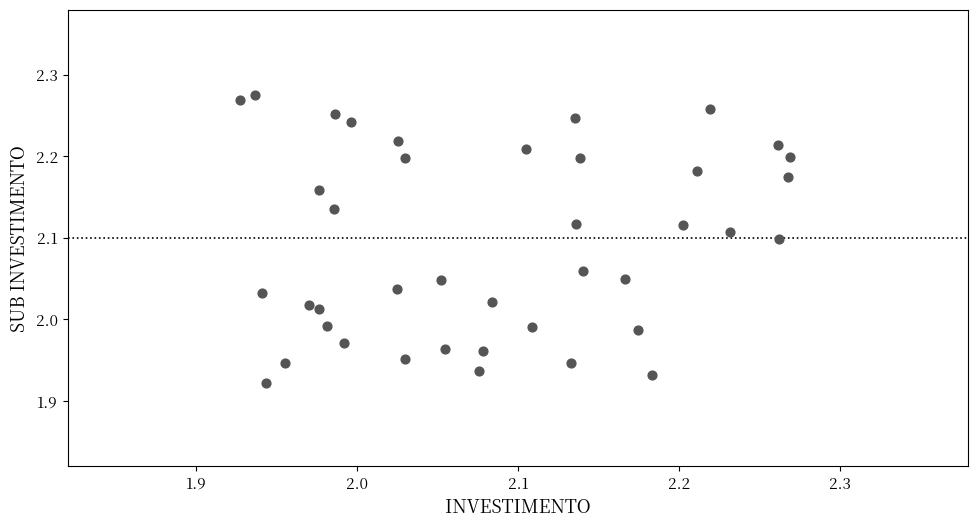

What is the range of X values (max minus min)?

0.3